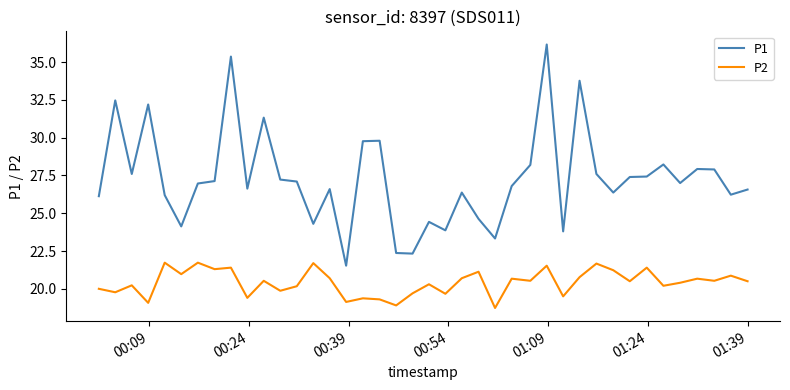

What are all the series names shown in the legend?

P1, P2